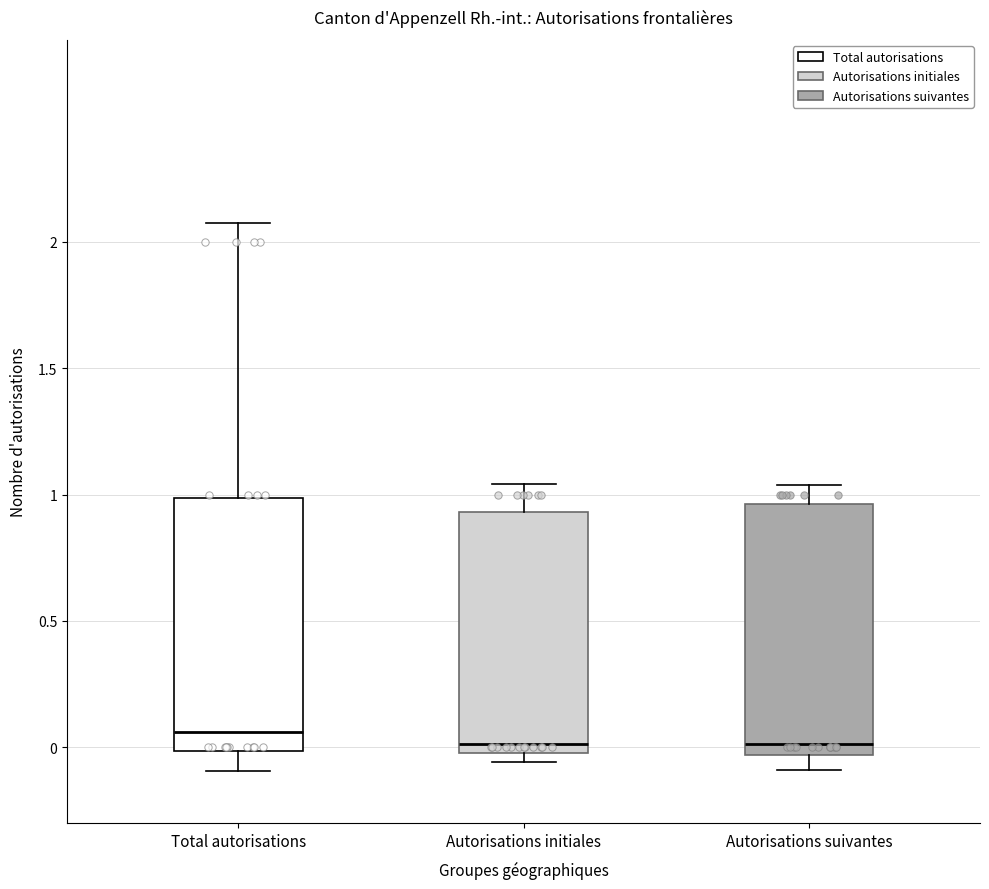

Reading left to right, read every box against the y-axis: the position of its median line, the range the box covers, and the ends of its whiskers. The values are not printed on the chart, so give them approximately, as read against the axis.

Total autorisations: median 0.05, box 0.00 to 1.00, whiskers -0.10 to 2.10
Autorisations initiales: median 0.00 (just above the box's lower edge), box 0.00 to 0.95, whiskers -0.05 to 1.05
Autorisations suivantes: median 0.00, box -0.05 to 0.95, whiskers -0.10 to 1.05